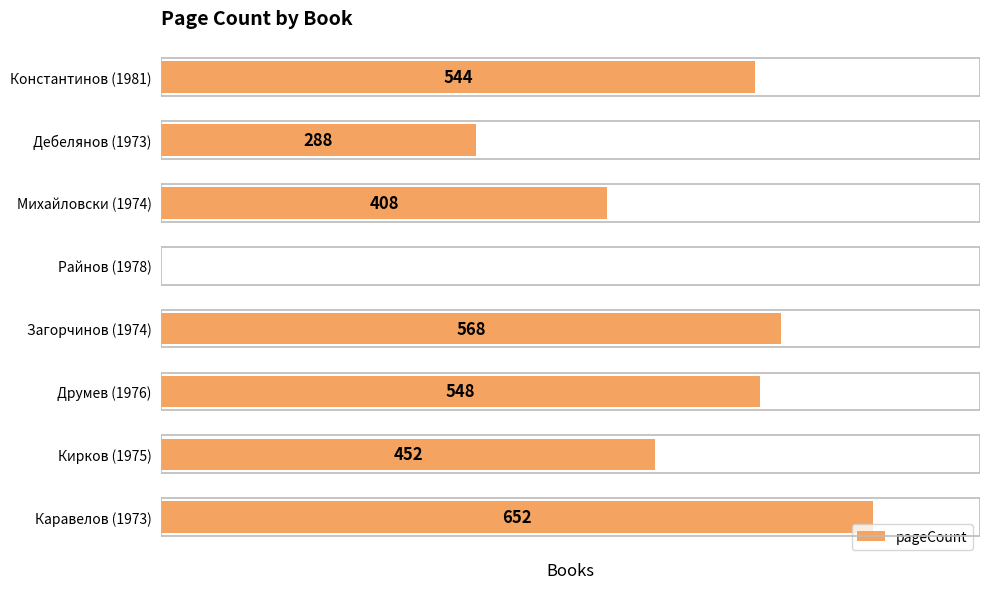

At which category does the chart reach its peak across all series?

Каравелов (1973)